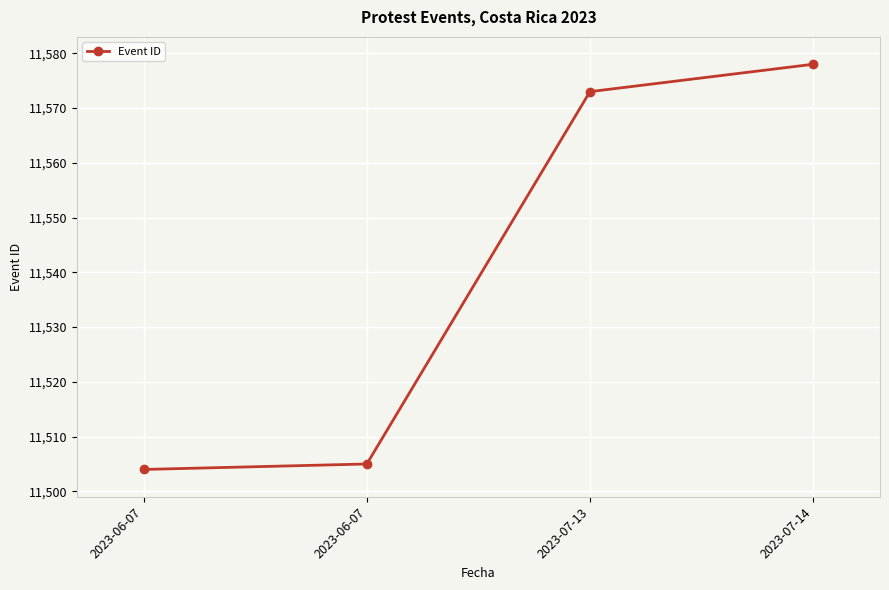

List the labels in order of value, largest first.

2023-07-14, 2023-07-13, 2023-06-07, 2023-06-07